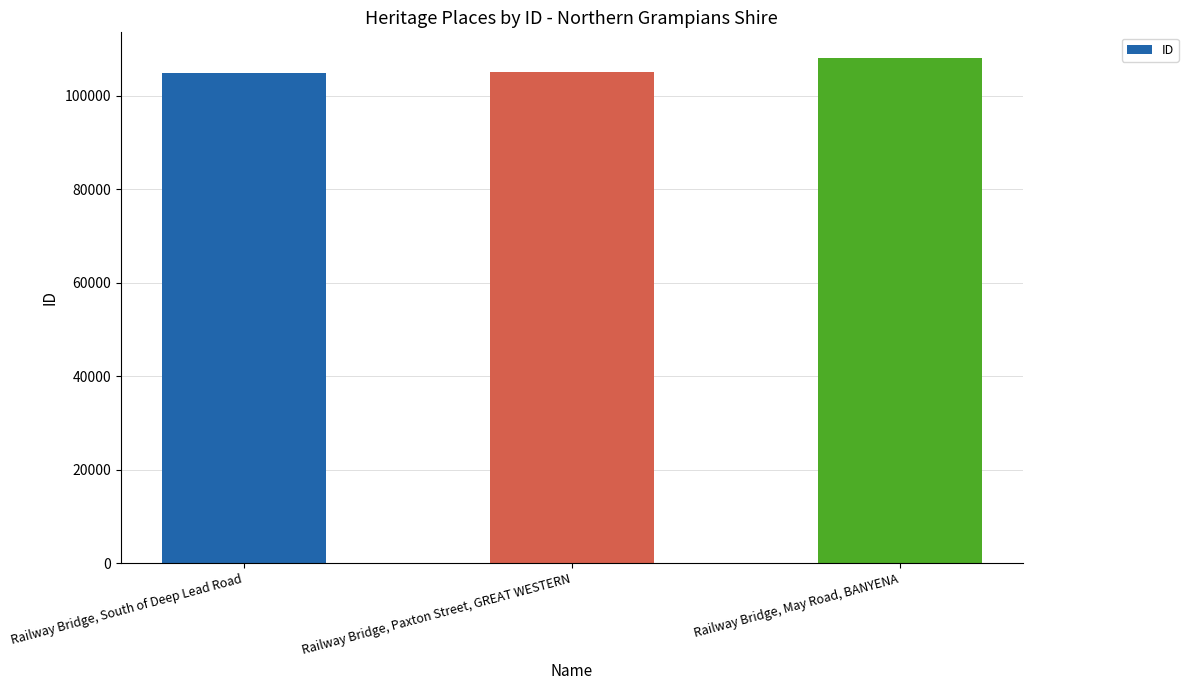

Where is the data nearest to the value 106509?

Railway Bridge, Paxton Street, GREAT WESTERN